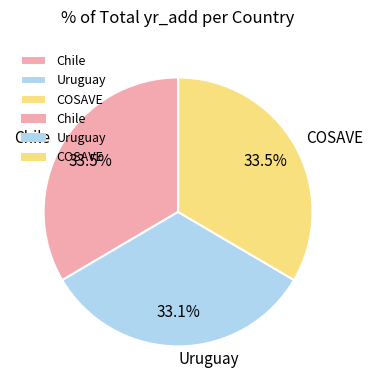

Does COSAVE represent more than half of the total?

No